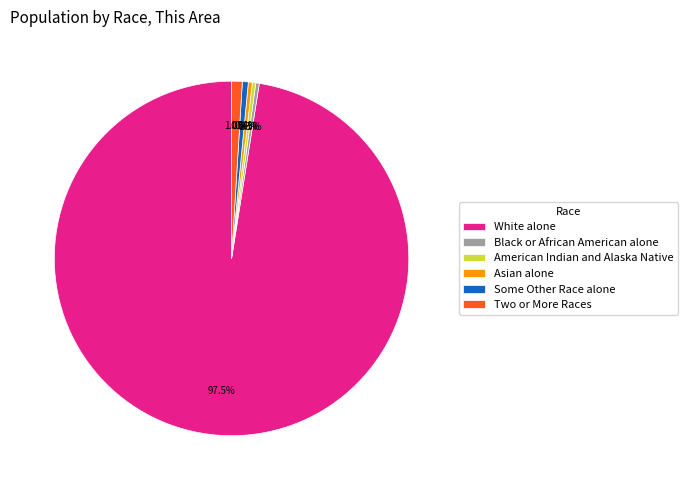

Combined, what portion of the pie is American Indian and Alaska Native and Two or More Races?

1.3%